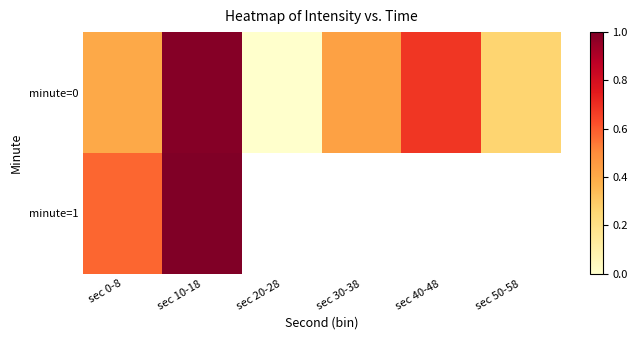

True or false: minute=1 has a value of 0.2 at sec 0-8.

False